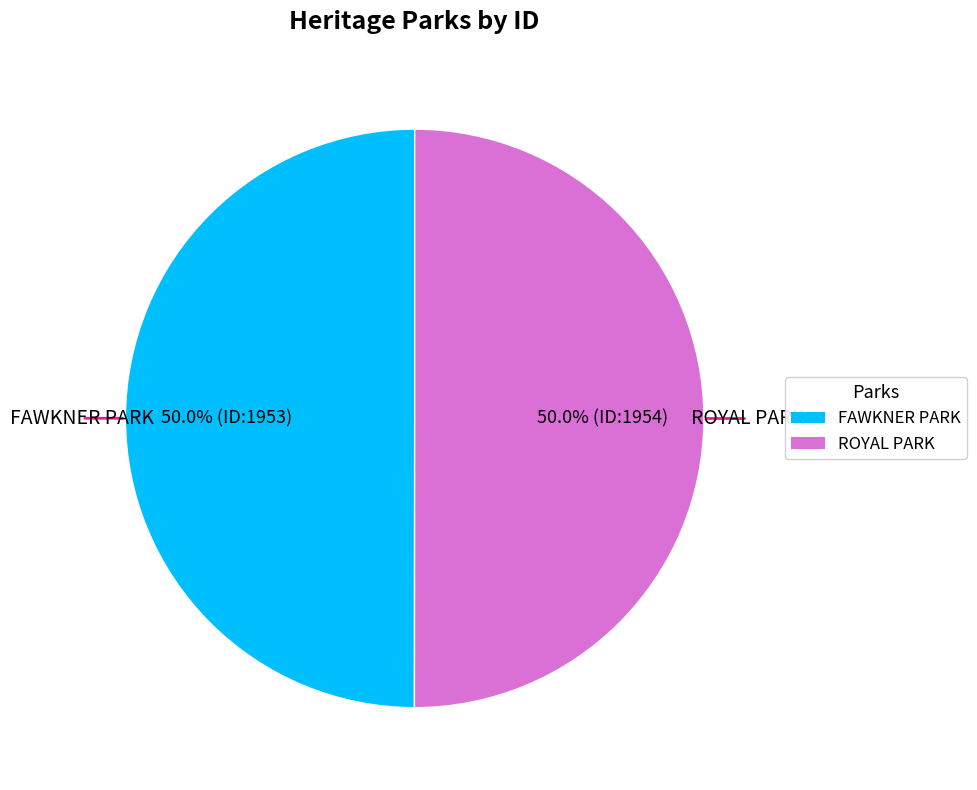

The ROYAL PARK slice represents 35% of the pie. True or false?

False